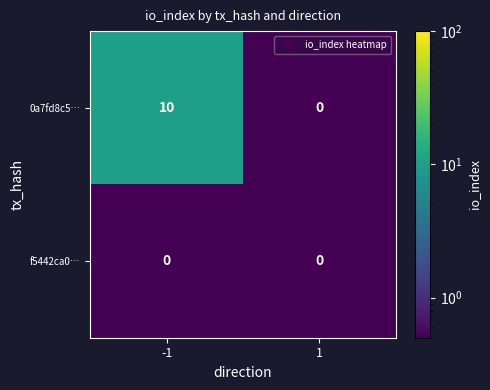

Which series has the largest total across all categories?

0a7fd8c5…